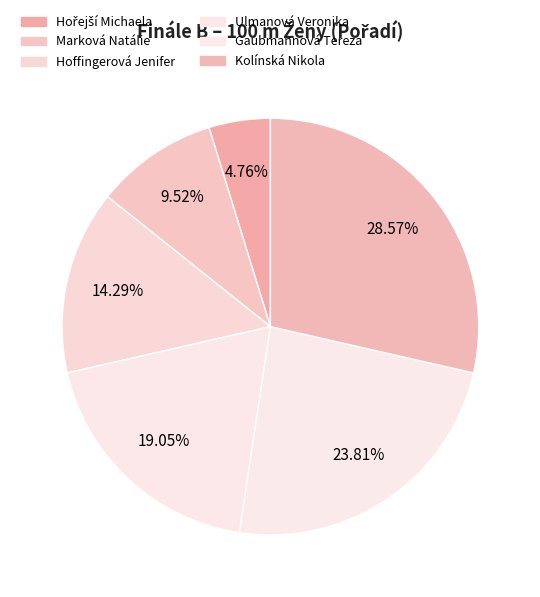

Count the number of slices in the pie.

6